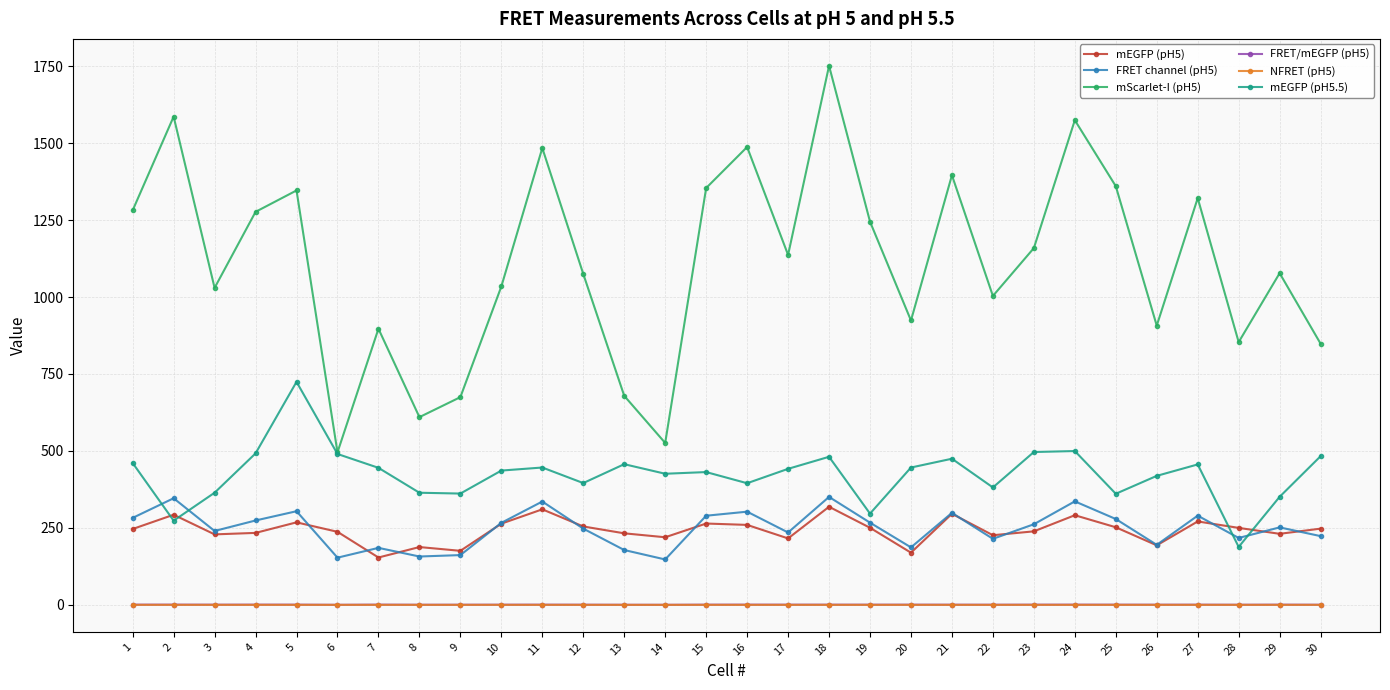

Which series has the widest spread of values?

mScarlet-I (pH5)